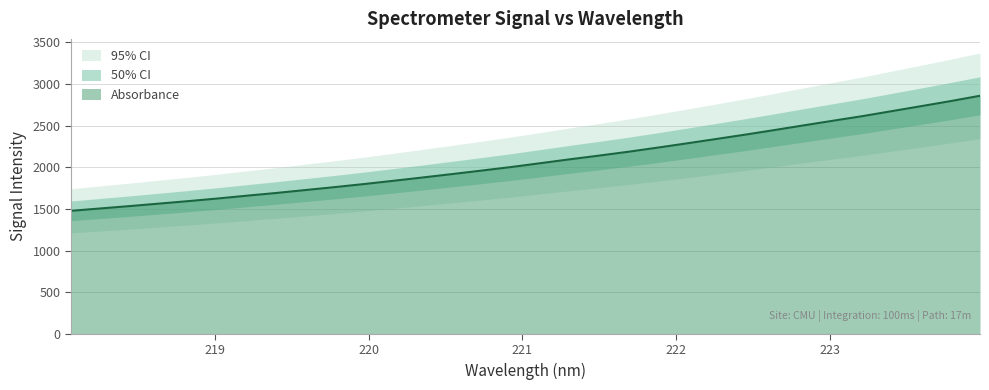

Which has a higher value, 218.0596 or 222.8355?

222.8355